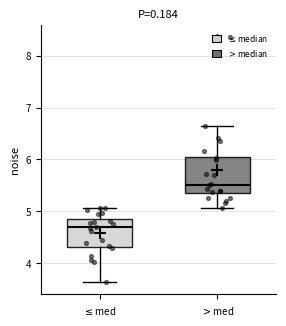

Which box's median line is the highest?

$>$med